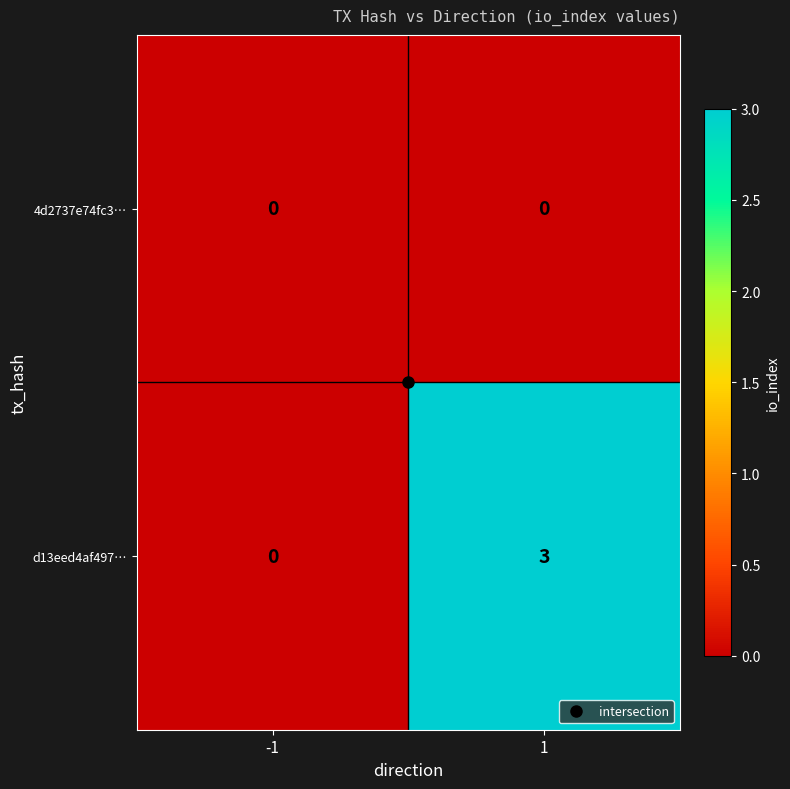

Between -1 and 1, which series saw the biggest shift?

d13eed4af497…